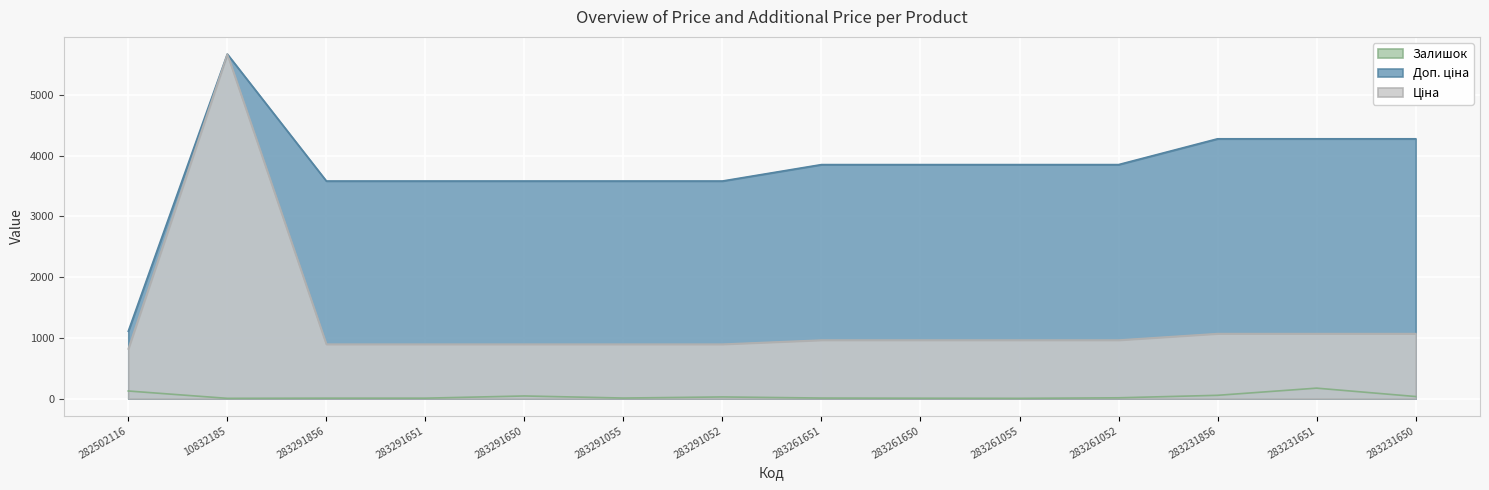

Reading right to left, transcribe all the data shown in this chart.

Ціна: 283231650=1069.8	283231651=1069.8	283231856=1069.8	283261052=963.5	283261055=963.5	283261650=963.5	283261651=963.5	283291052=895.9	283291055=895.9	283291650=895.9	283291651=895.9	283291856=895.9	10832185=5673.8	282502116=818.5
Доп. ціна: 283231650=4279.1	283231651=4279.1	283231856=4279.1	283261052=3854.0	283261055=3854.0	283261650=3854.0	283261651=3854.0	283291052=3583.6	283291055=3583.6	283291650=3583.6	283291651=3583.6	283291856=3583.6	10832185=5673.8	282502116=1109.2
Залишок: 283231650=34.0	283231651=172.0	283231856=54.0	283261052=13.0	283261055=4.0	283261650=6.0	283261651=9.0	283291052=27.0	283291055=9.0	283291650=43.0	283291651=7.0	283291856=7.0	10832185=4.0	282502116=125.0